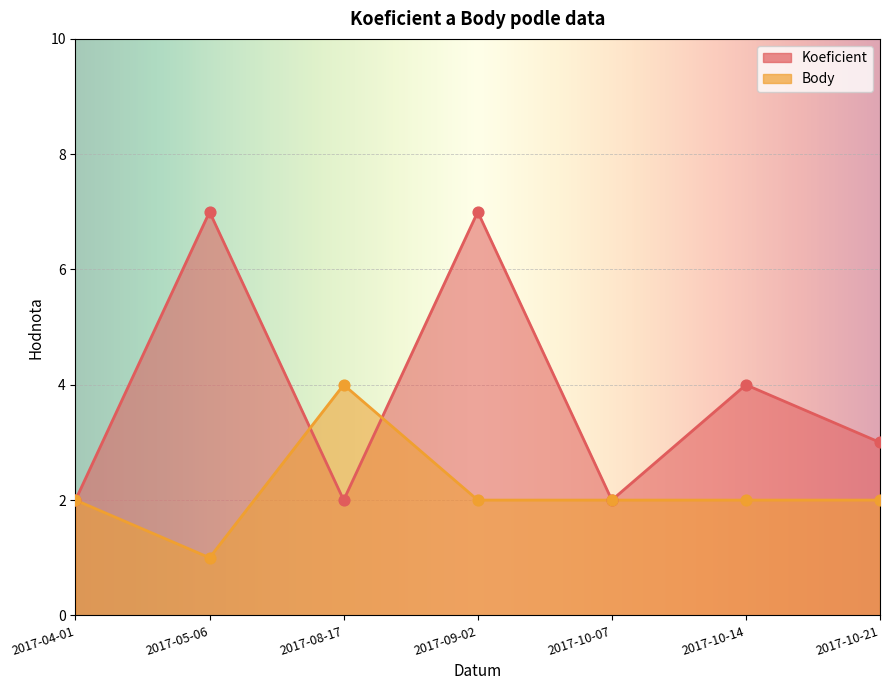

At which category is the sum across all series the highest?

2017-09-02